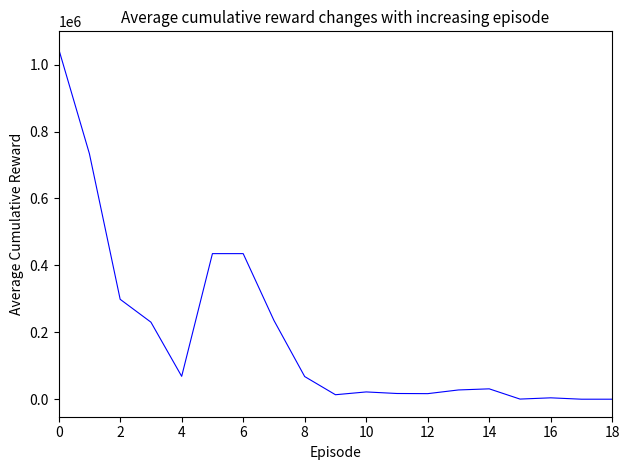

How many distinct data groups are displayed?

1